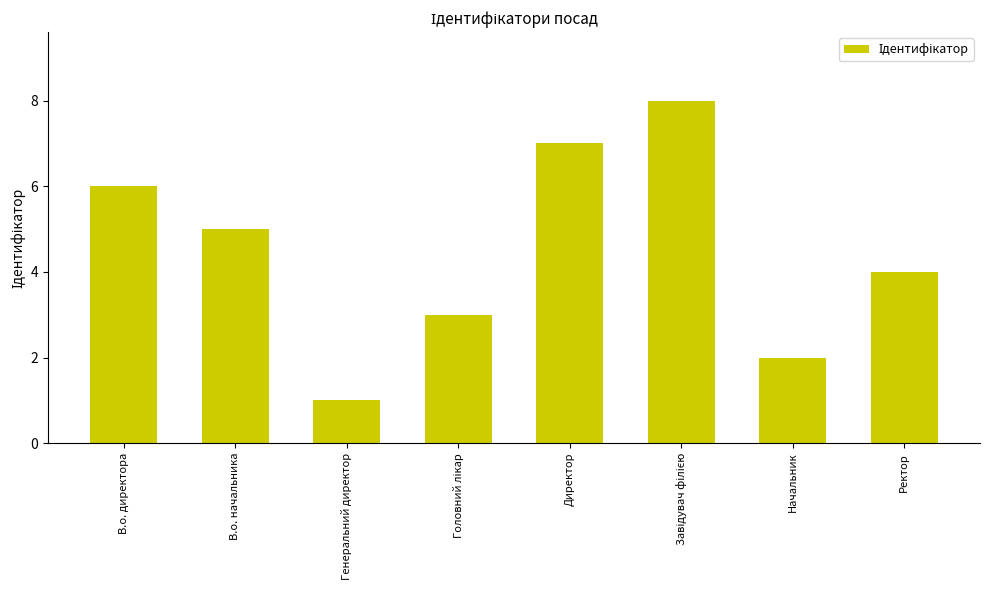

What is the label of the 3rd bar from the left?

Генеральний директор